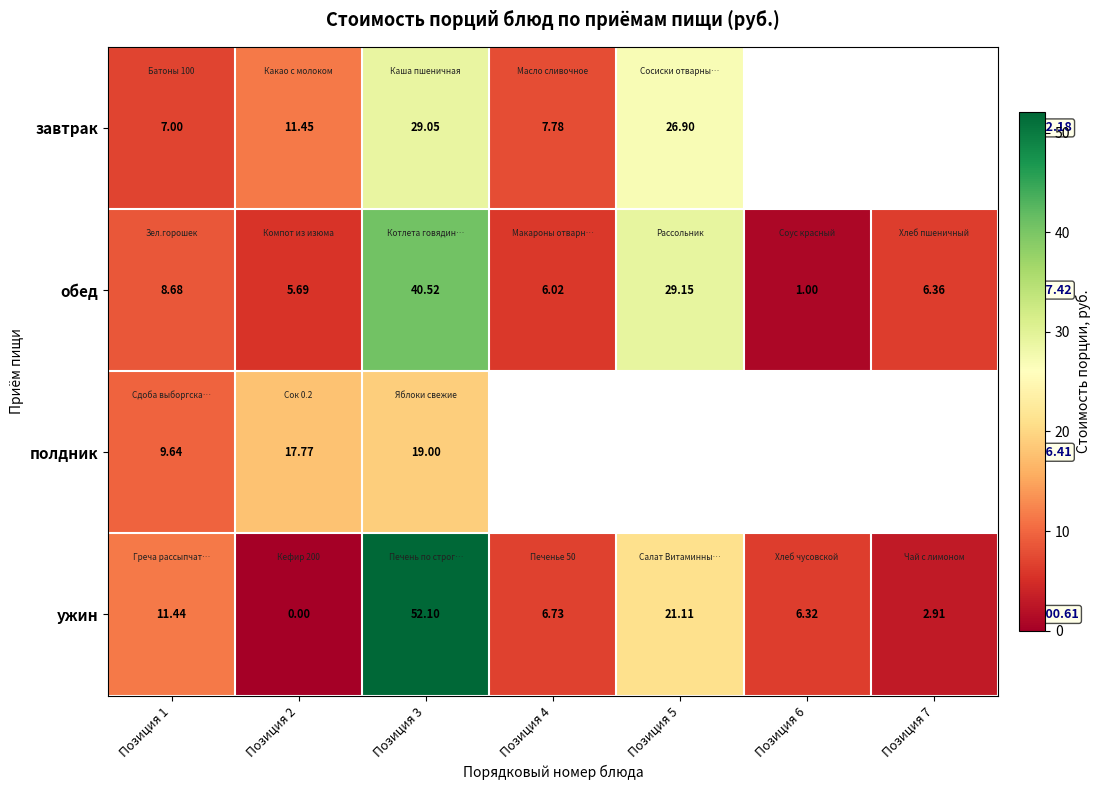

At Позиция 1, list the series in order from largest to smallest.

ужин, полдник, обед, завтрак